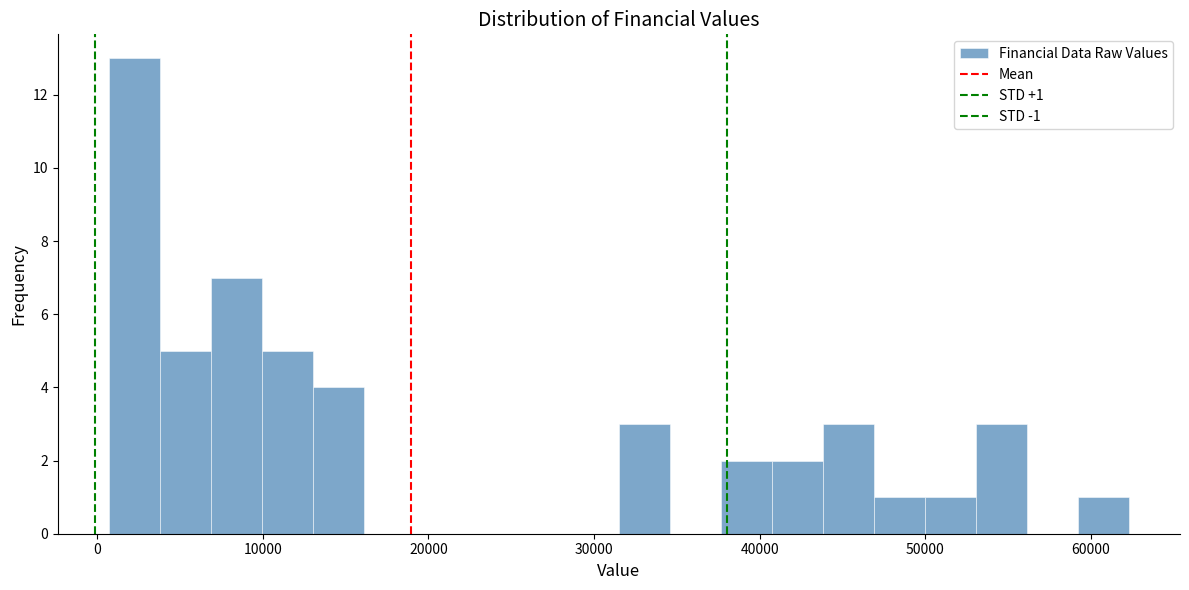

Around what value on the x-axis is the tallest bar? Give the approximate position of its centre, as read against the axis.

2000